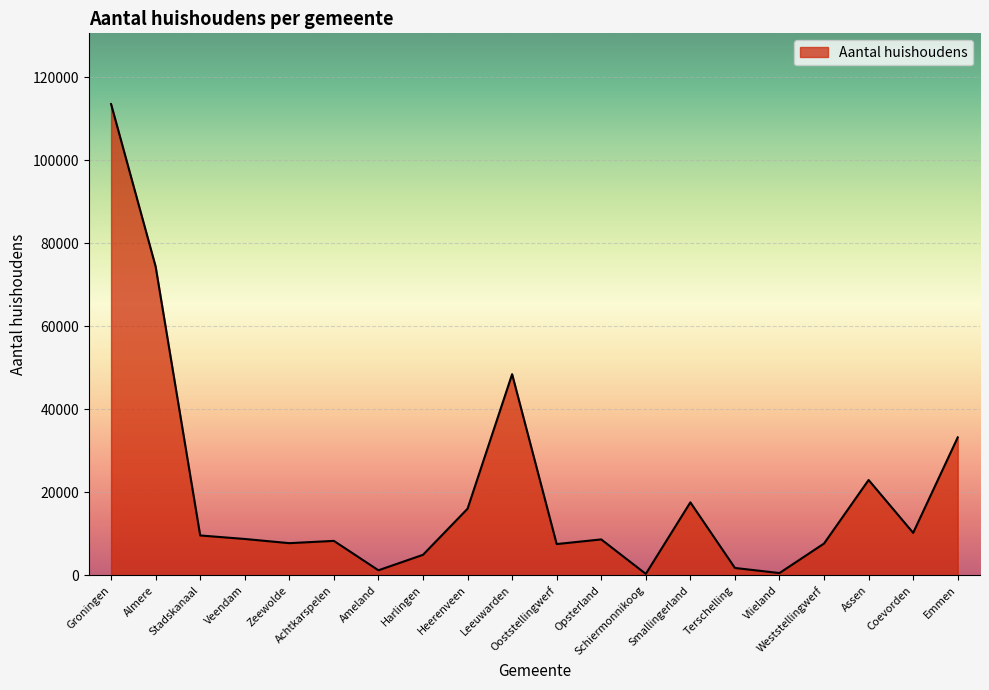

Between Leeuwarden and Ooststellingwerf, which is larger?

Leeuwarden